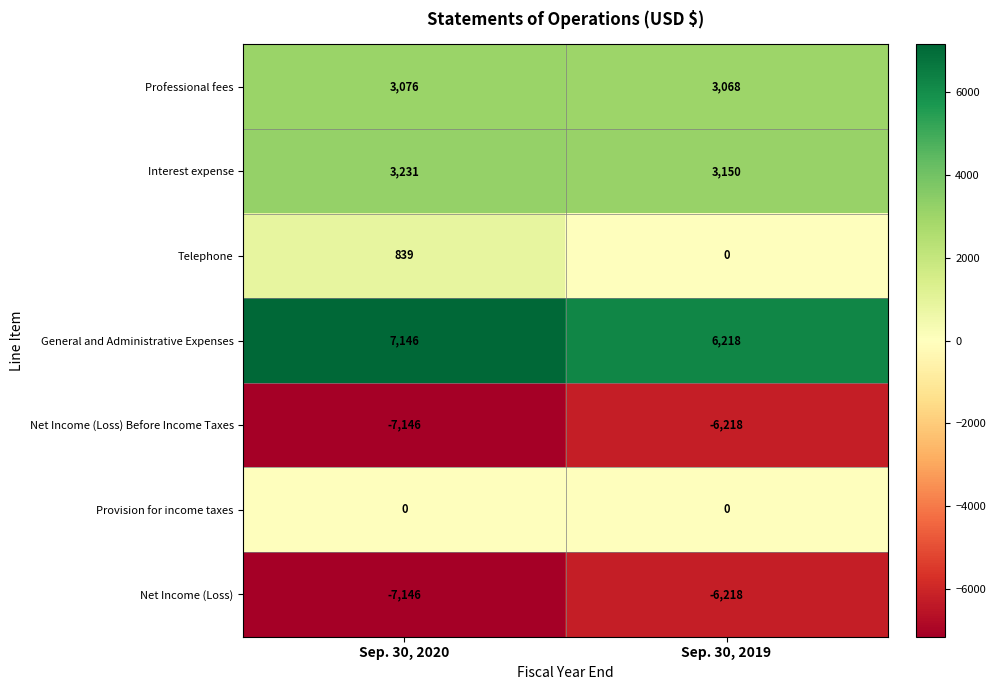

Which series has the largest total across all categories?

General and Administrative Expenses